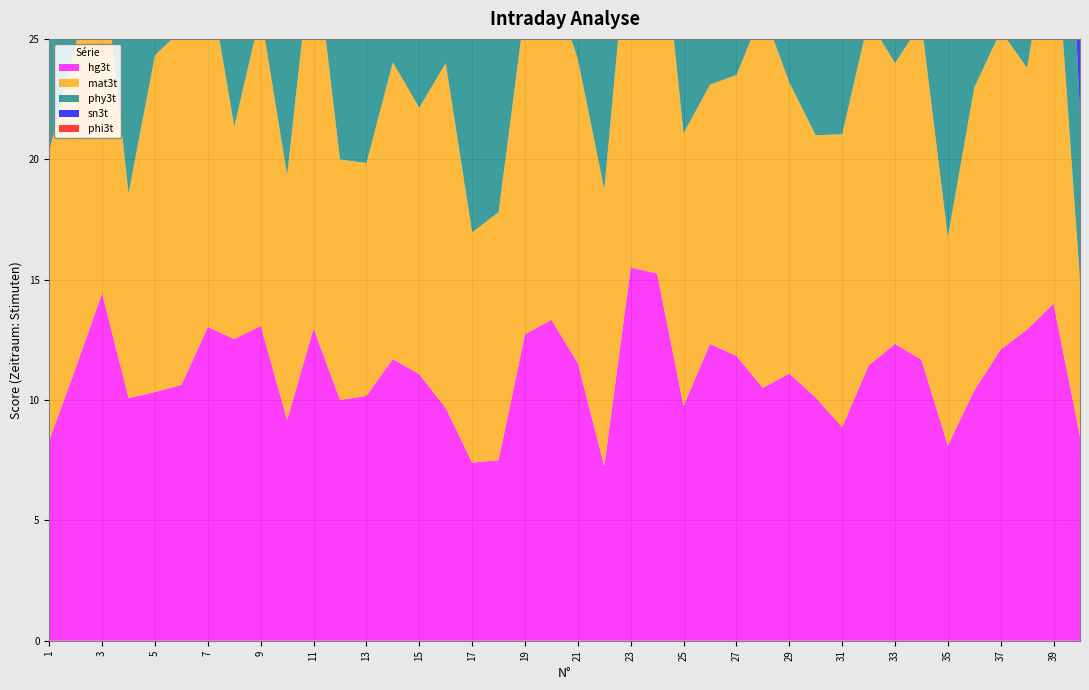

Reading left to right, extract all data points from this chart.

hg3t: 8.3	11.3	14.4	10.1	10.3	10.6	13.0	12.5	13.1	9.2	13.0	10.0	10.2	11.7	11.1	9.7	7.4	7.5	12.7	13.3	11.5	7.2	15.5	15.2	9.8	12.3	11.8	10.5	11.1	10.1	8.9	11.4	12.3	11.7	8.1	10.4	12.1	12.9	14.0	8.5
mat3t: 12.0	13.5	14.2	8.5	14.0	14.7	14.8	8.8	13.0	10.2	16.3	10.0	9.7	12.3	11.1	14.3	9.6	10.3	13.5	14.1	12.6	11.5	15.2	16.5	11.3	10.8	11.7	15.7	12.1	10.9	12.2	14.4	11.7	14.0	8.7	12.6	13.2	10.9	16.5	6.5
phy3t: 5.0	11.1	14.5	10.0	12.5	12.0	13.7	10.5	12.3	12.7	13.9	10.0	10.4	15.5	11.9	12.2	9.8	7.7	13.2	13.3	12.7	11.6	16.5	17.6	12.0	11.7	11.8	13.2	14.0	9.1	11.4	13.7	10.7	12.5	10.5	12.6	14.0	9.4	14.8	6.9
sn3t: 9.0	10.8	13.3	9.3	13.5	13.5	13.5	11.4	11.4	10.5	8.3	9.0	13.8	14.3	10.0	14.0	8.4	7.8	9.0	14.1	10.8	8.7	15.3	14.1	10.3	13.2	12.2	13.0	14.3	10.3	12.0	11.2	10.5	11.8	10.5	11.3	12.7	9.2	12.4	9.3
phi3t: 12.0	10.2	8.0	9.8	9.7	9.2	9.1	8.8	8.2	9.2	9.1	10.7	8.4	11.7	7.8	9.0	6.2	6.7	9.7	10.8	9.0	8.5	11.7	10.8	8.0	11.3	10.3	10.0	11.5	8.0	8.5	8.2	9.8	10.5	6.7	9.2	12.0	8.4	10.7	8.9